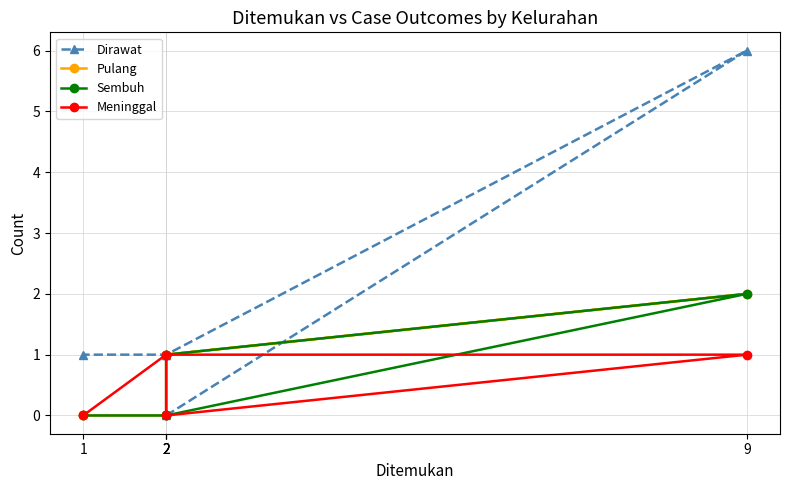

At which category is the sum across all series the highest?

9